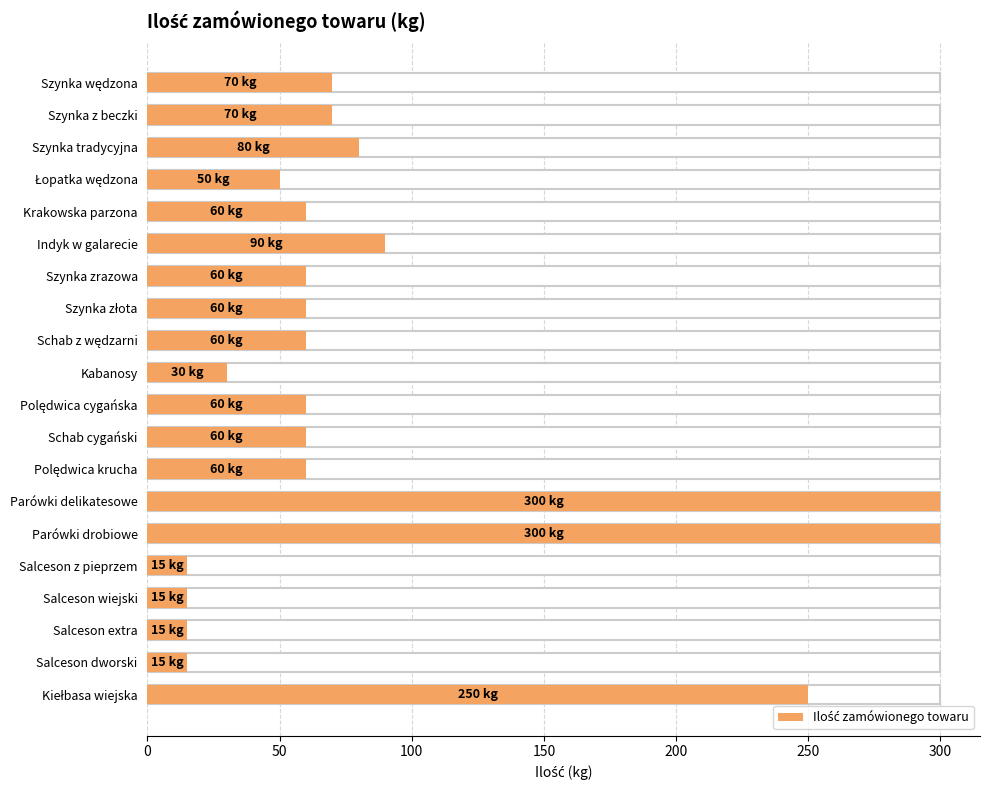

Reading top to bottom, extract all data points from this chart.

70	70	80	50	60	90	60	60	60	30	60	60	60	300	300	15	15	15	15	250